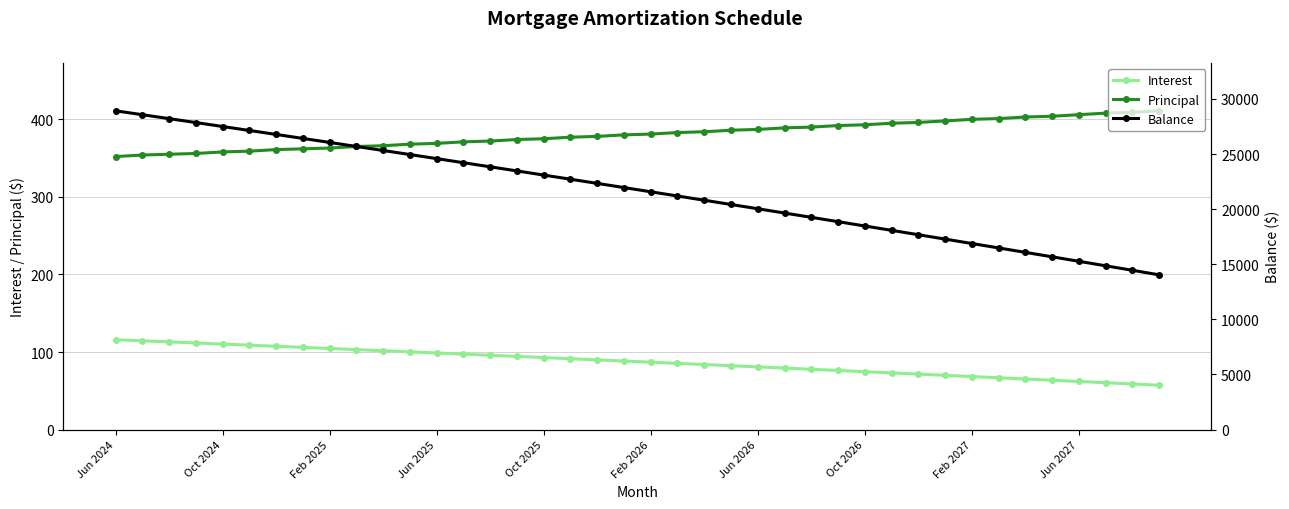

What is the minimum value for Principal?

352.0